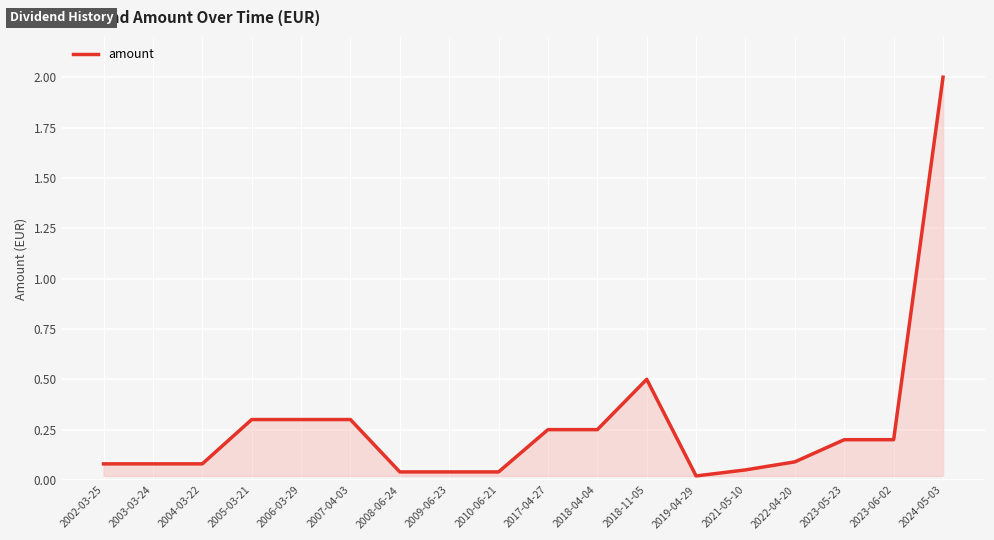

What is the sum of all values?

4.8